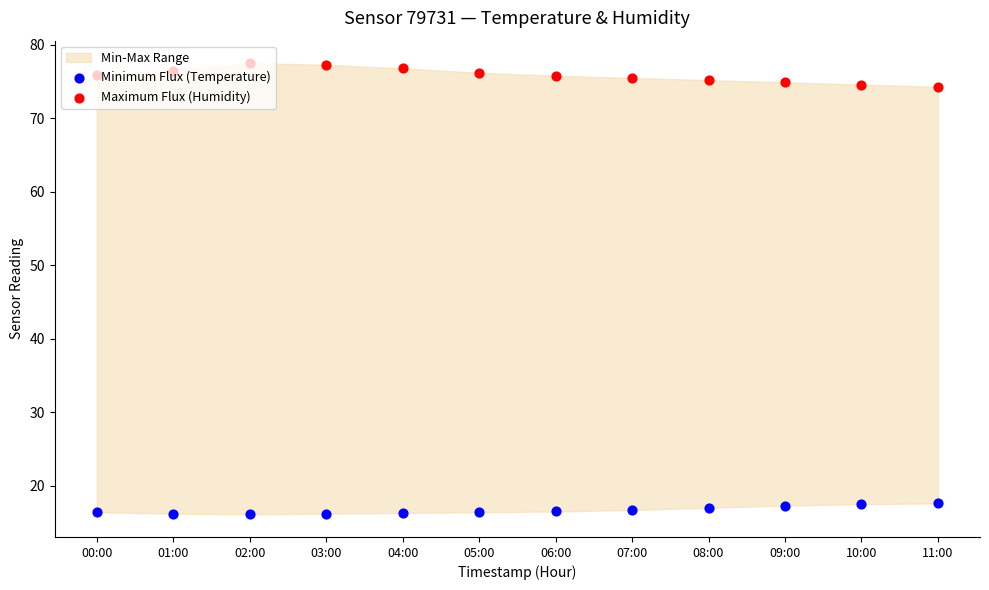

Is the value of Maximum Flux (Humidity) at 06:00 greater than the value of Minimum Flux (Temperature) at 02:00?

Yes